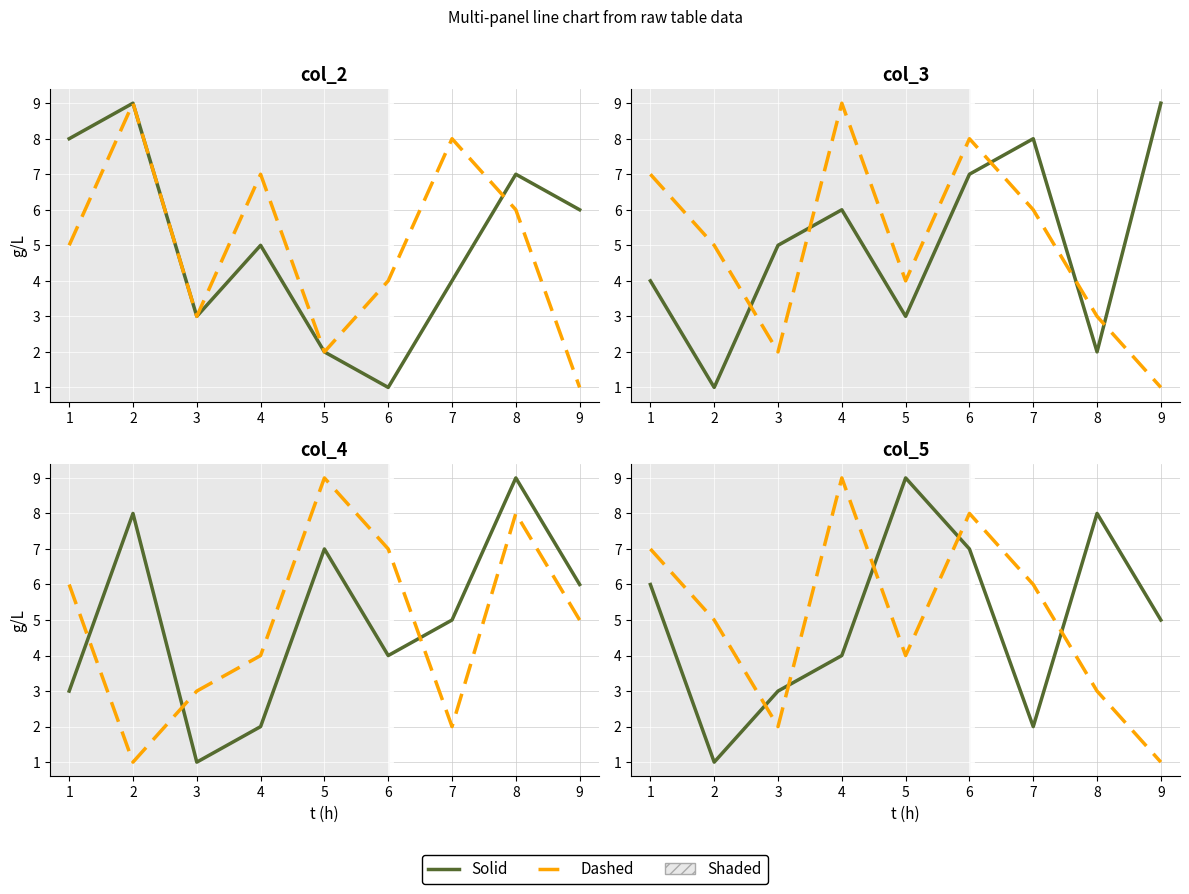

At how many categories does at least one series exceed 8?

5